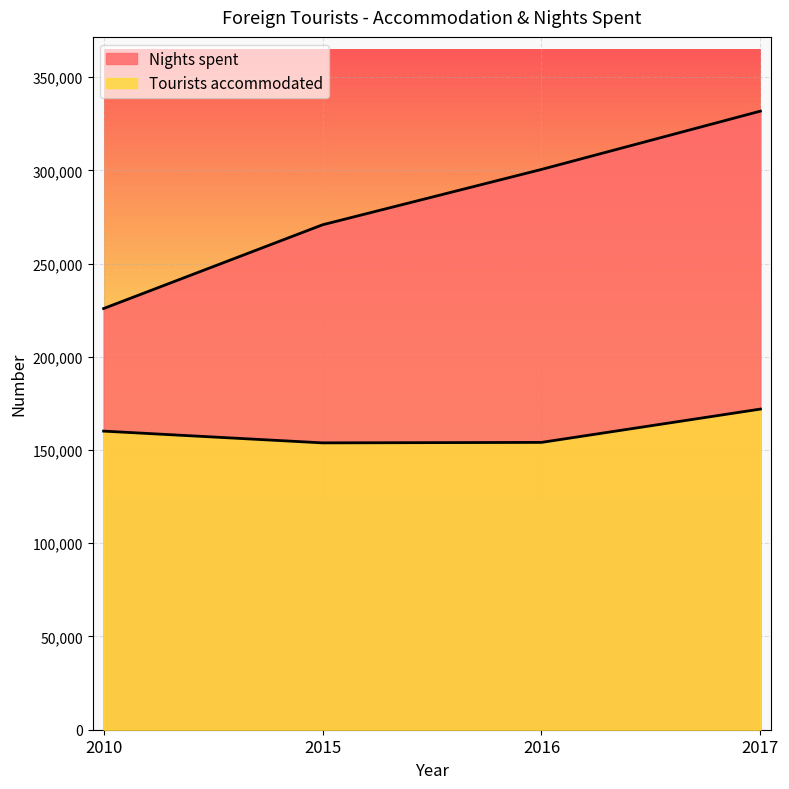

True or false: Nights spent and Tourists accommodated cross at least once.

False